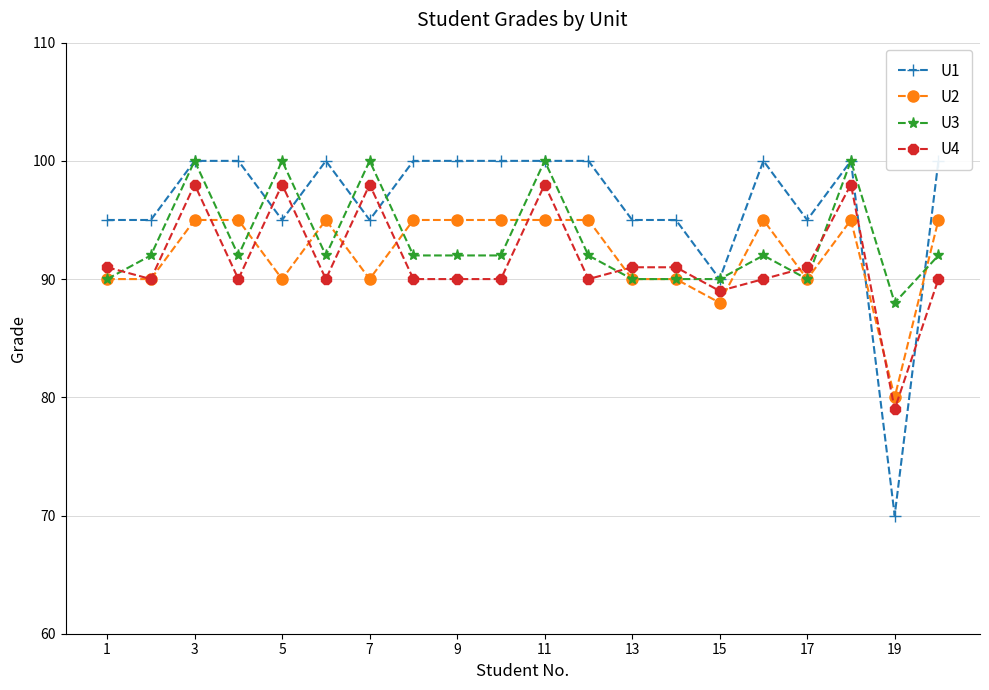

What are all the series names shown in the legend?

U1, U2, U3, U4